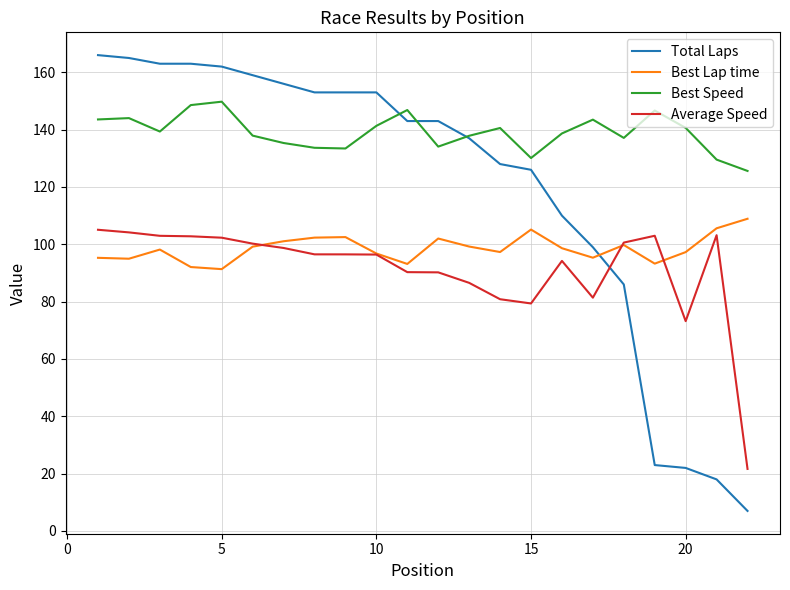

Which series has the largest range (max minus min)?

Total Laps